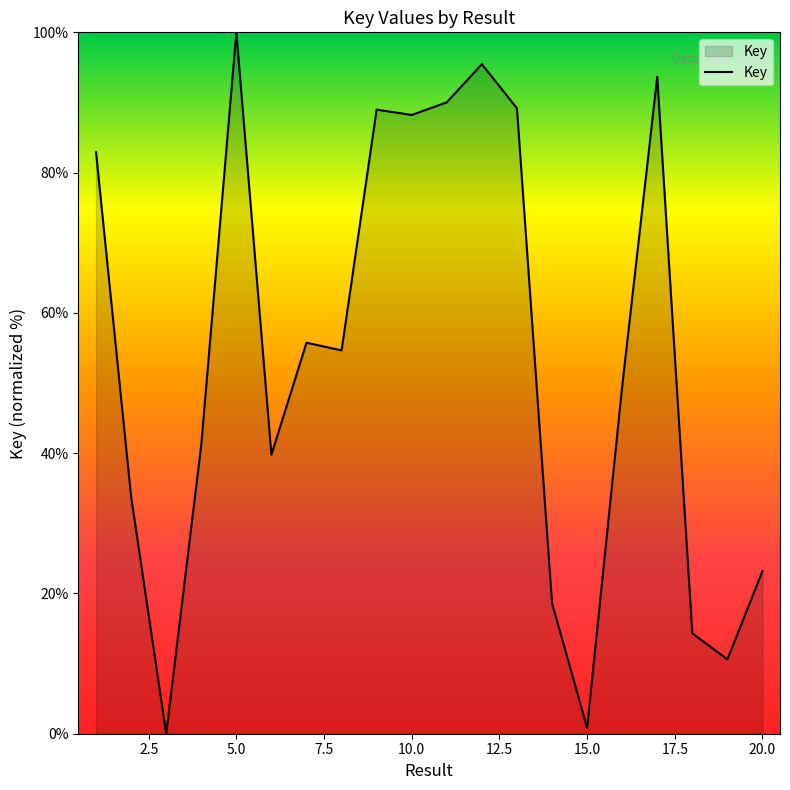

What is the greatest value displayed?

100.0